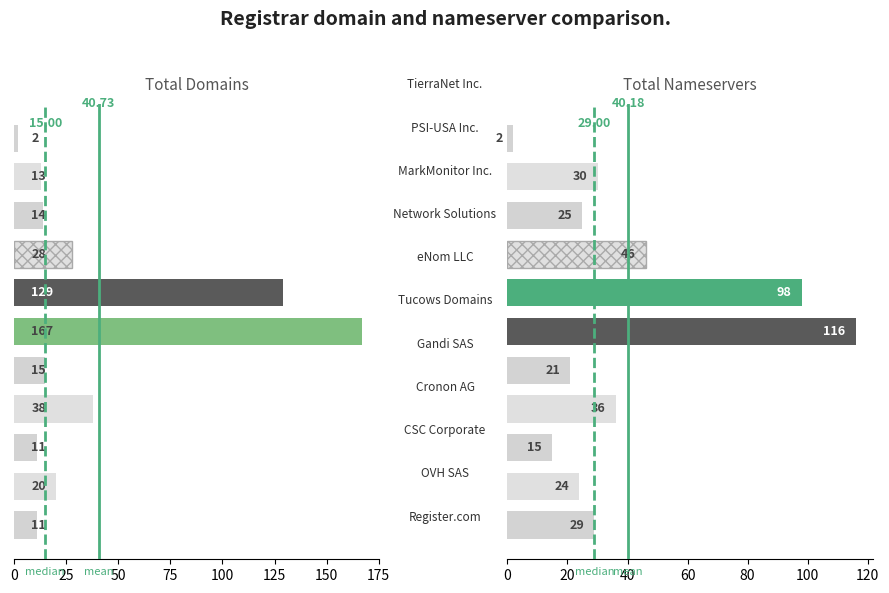

At how many categories does at least one series exceed 131?

1